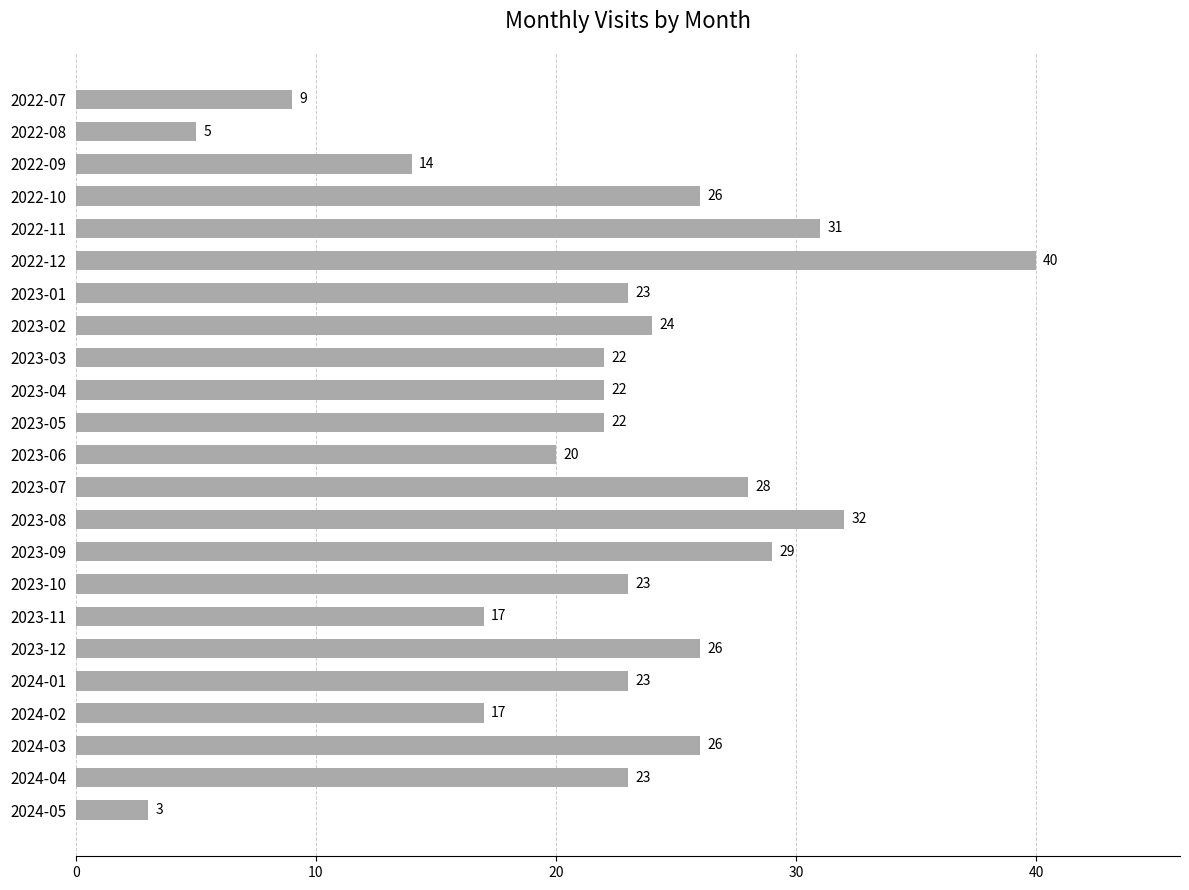

Does the chart contain any negative values?

No